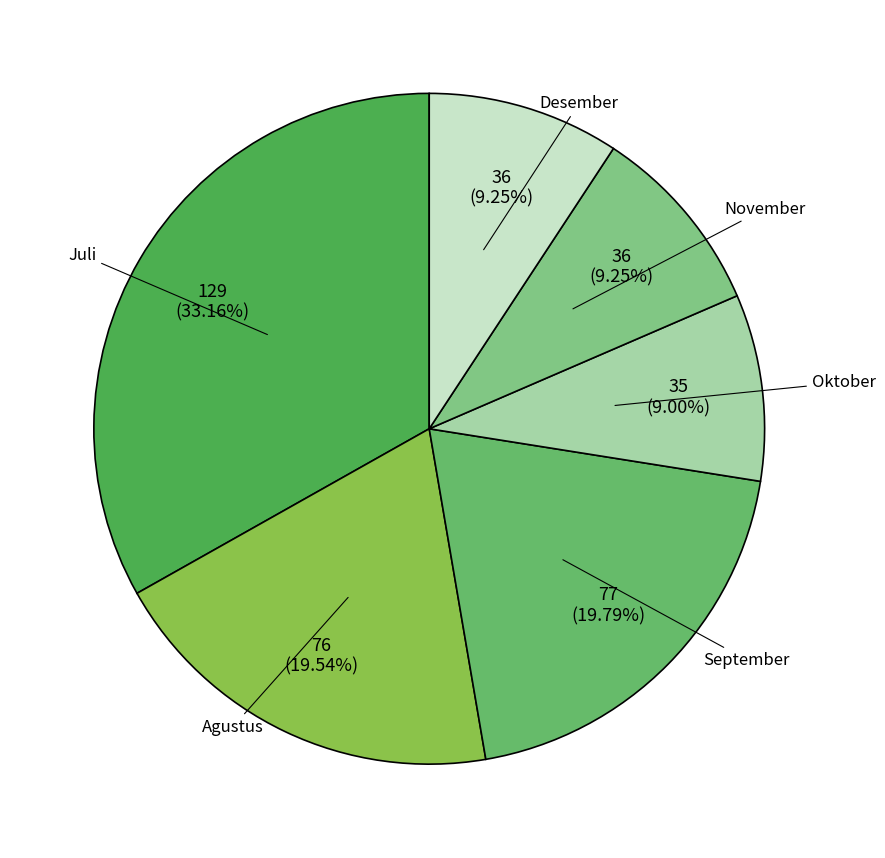

To the nearest percent, what is the average slice percentage?

17%